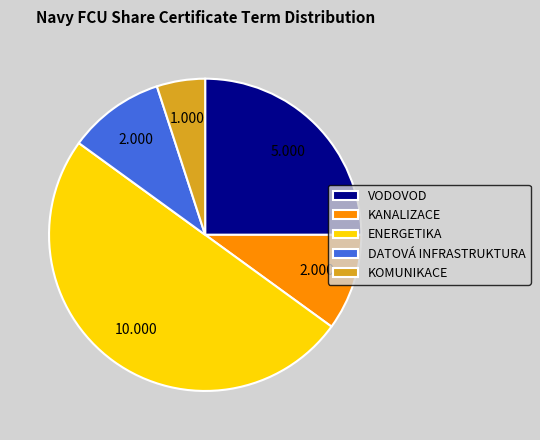

Does KOMUNIKACE represent more than half of the total?

No